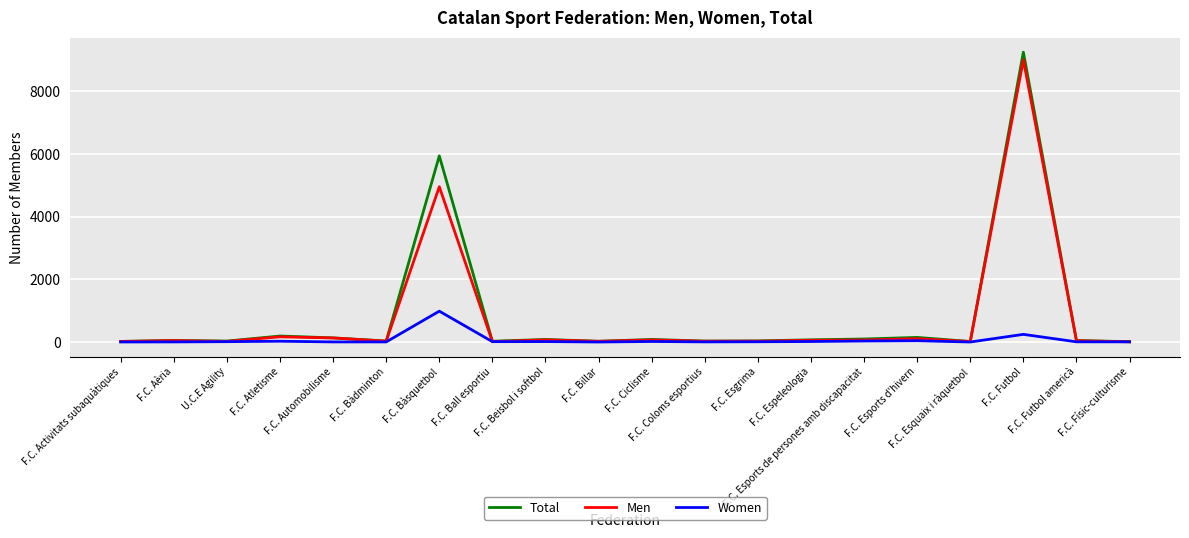

What is the difference between the Total values at F.C. Ciclisme and F.C. Ball esportiu?

58